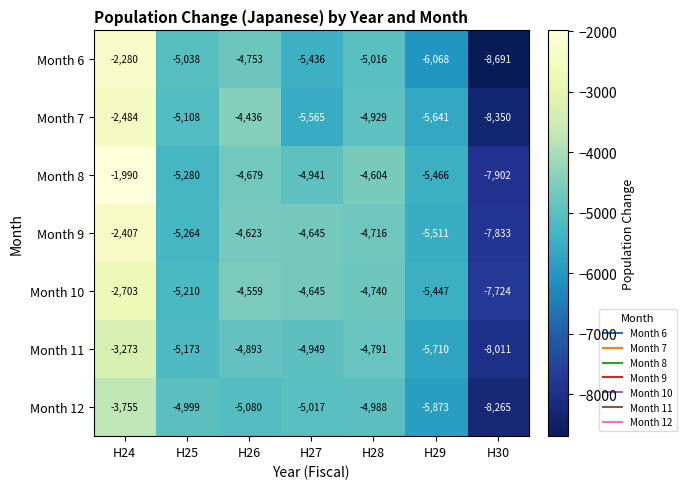

What is the smallest value displayed?

-8691